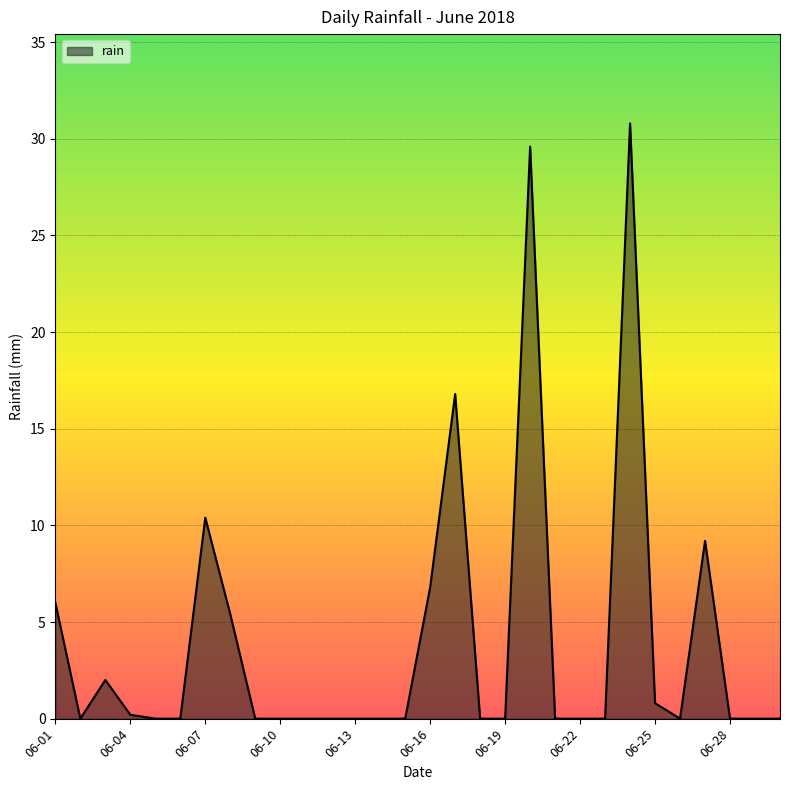

What is the greatest value displayed?

30.8